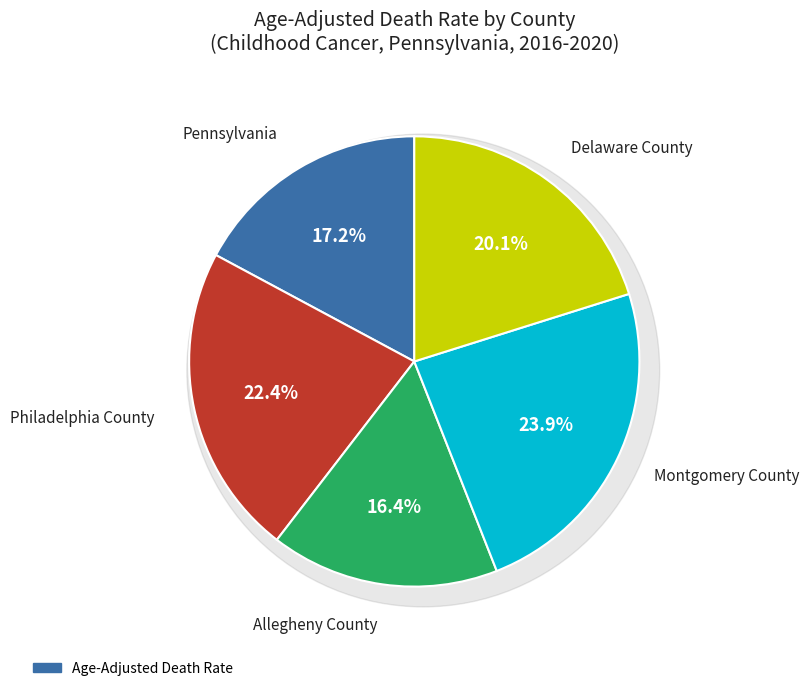

What is the ratio of the value at Pennsylvania to the value at Allegheny County?

1.0